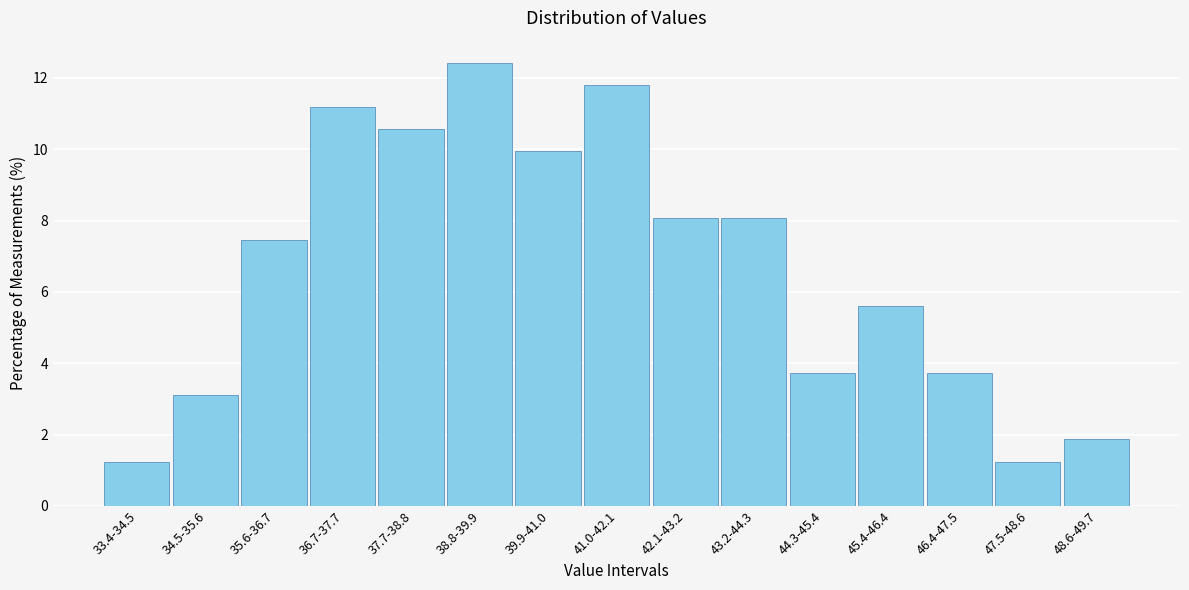

Reading right to left, what are all the values shown in this chart?

1.9	1.2	3.7	5.6	3.7	8.1	8.1	11.8	9.9	12.4	10.6	11.2	7.5	3.1	1.2